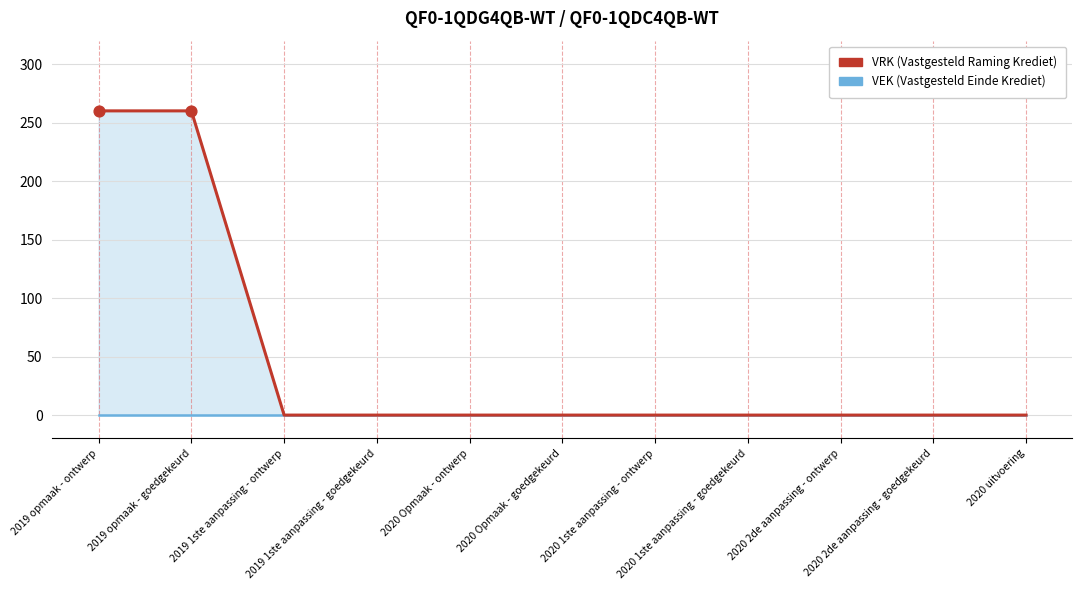

Which series has the largest Y range (max minus min)?

VRK